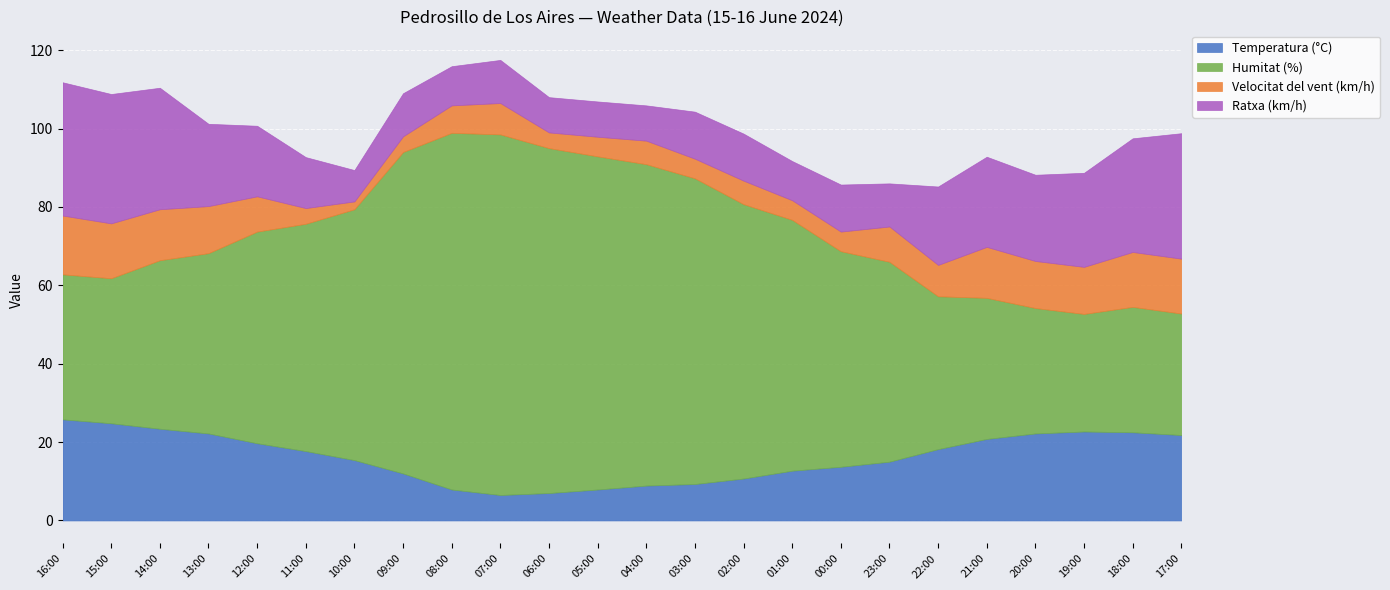

What is the maximum value shown in the chart?

92.0